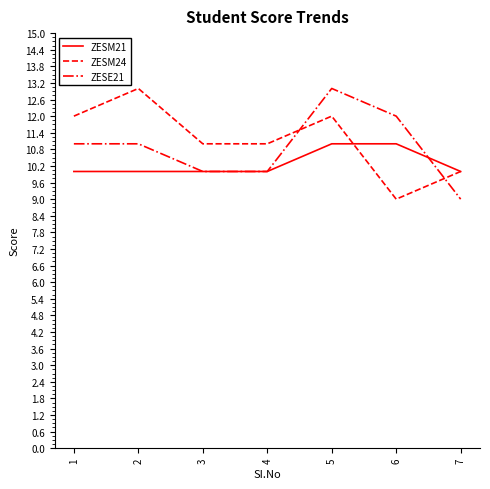

Rank the series at 6 from highest to lowest value.

ZESE21, ZESM21, ZESM24